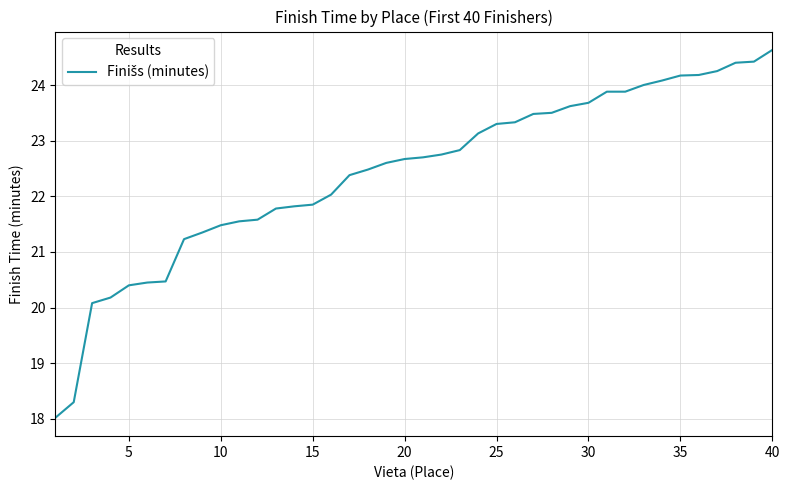

What is the smallest value displayed?

18.0